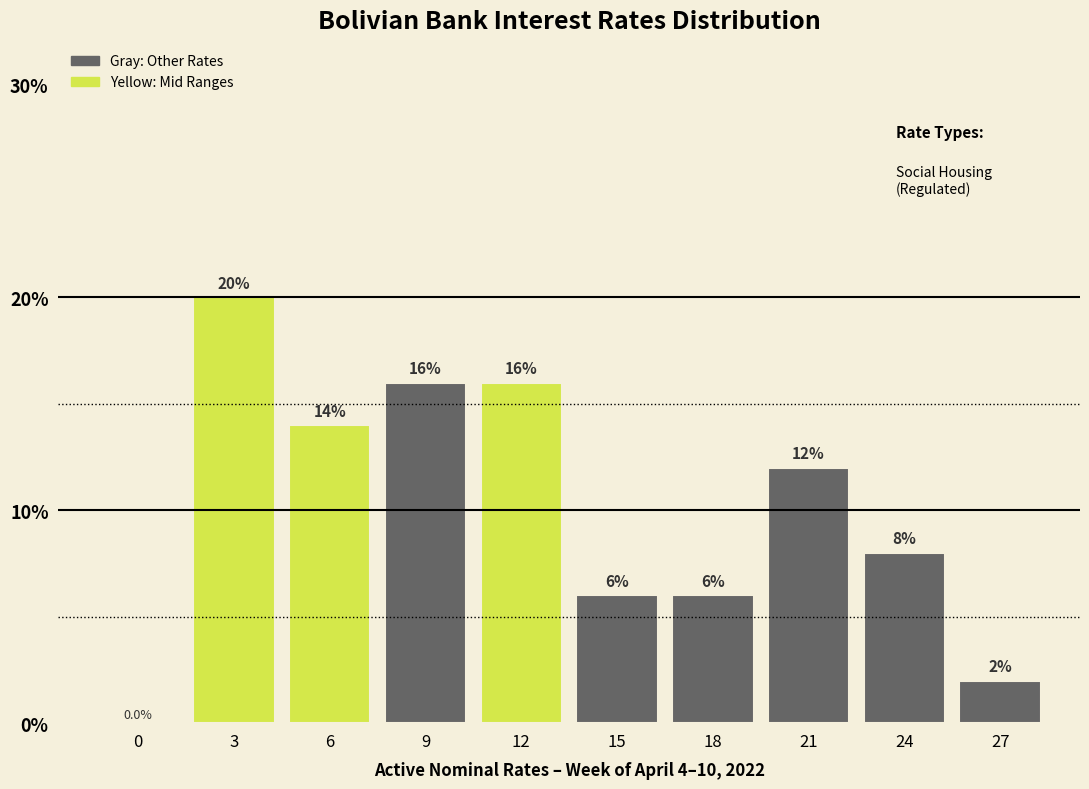

Reading left to right, what are all the values shown in this chart?

0=0.0	3=20.0	6=14.0	9=16.0	12=16.0	15=6.0	18=6.0	21=12.0	24=8.0	27=2.0